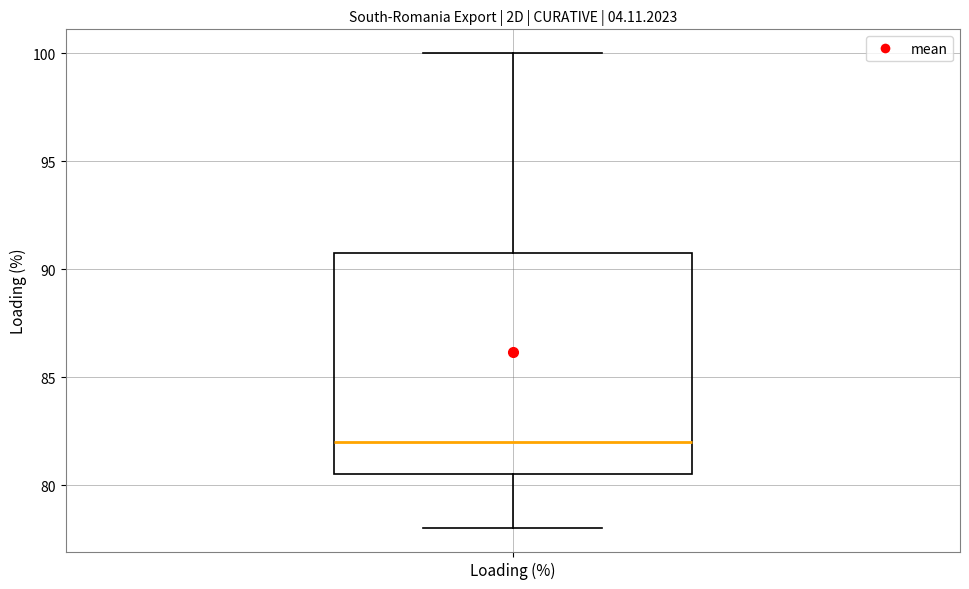

Where does the lower whisker of the box for Loading (%) end on the y-axis? The values are not printed on the chart, so give them approximately, as read against the axis.

78.0